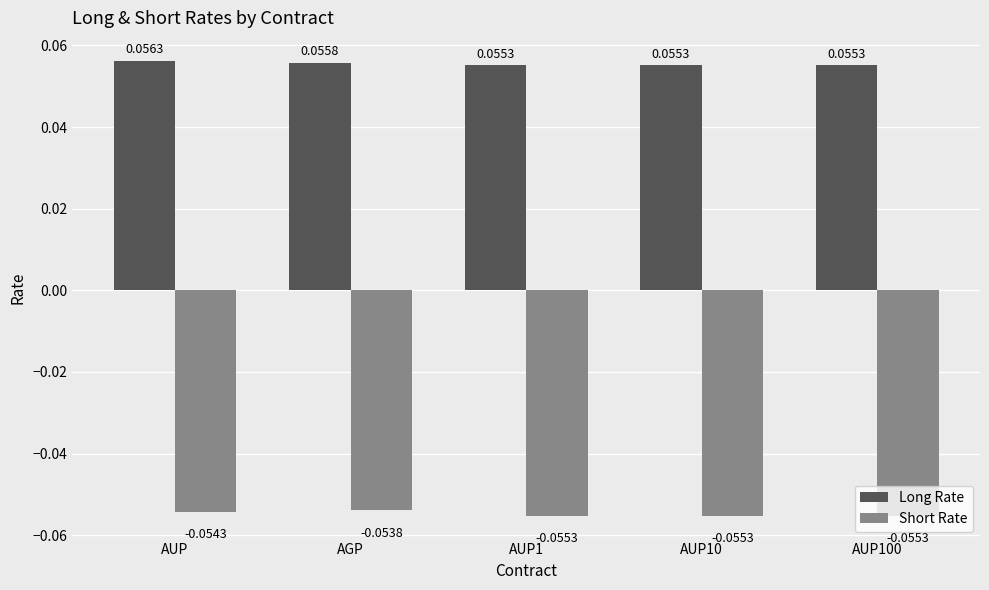

Where is Short Rate nearest to the value 0?

AGP